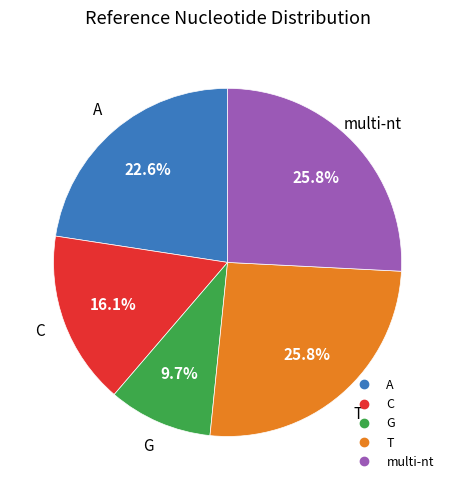

Does any single category account for the majority?

No